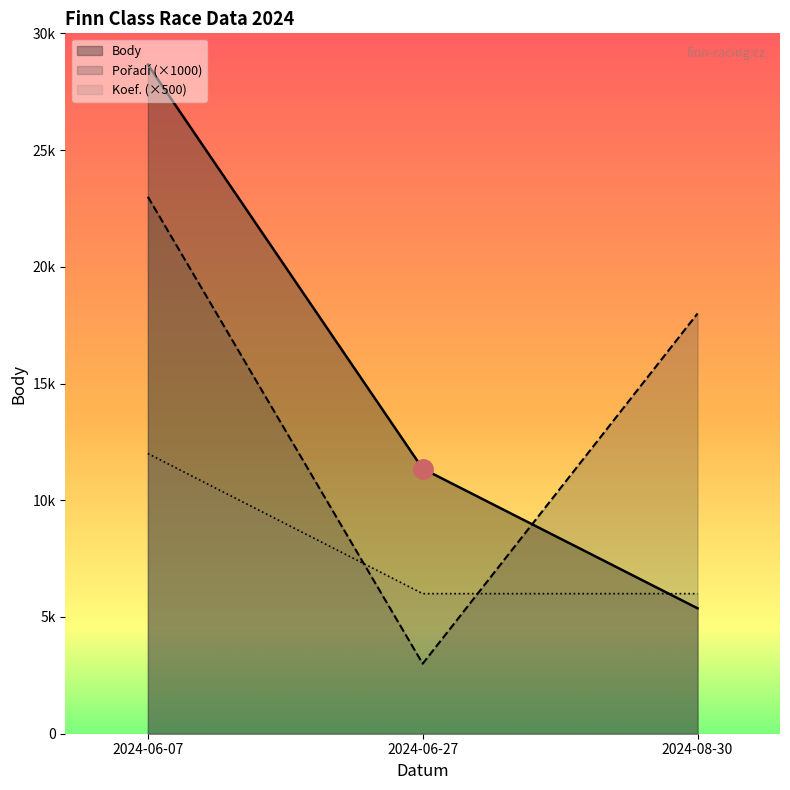

How many data points in Pořadí are less than 18?

1